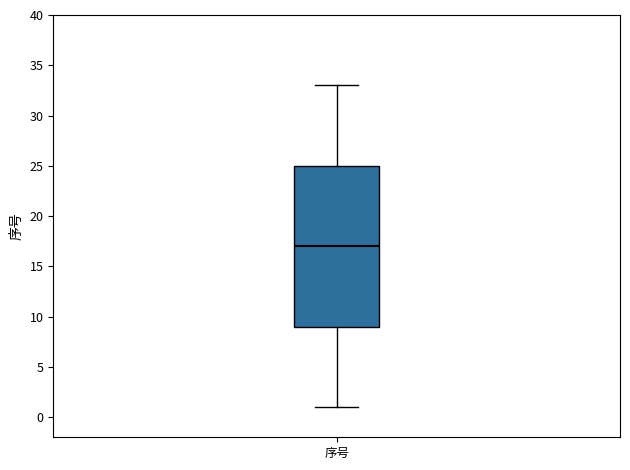

Read this box plot against the y-axis: the position of the median line, the range covered by the box, and the ends of both whiskers. The values are not printed on the chart, so give them approximately, as read against the axis.

median 17, box 9 to 25, whiskers 1 to 33